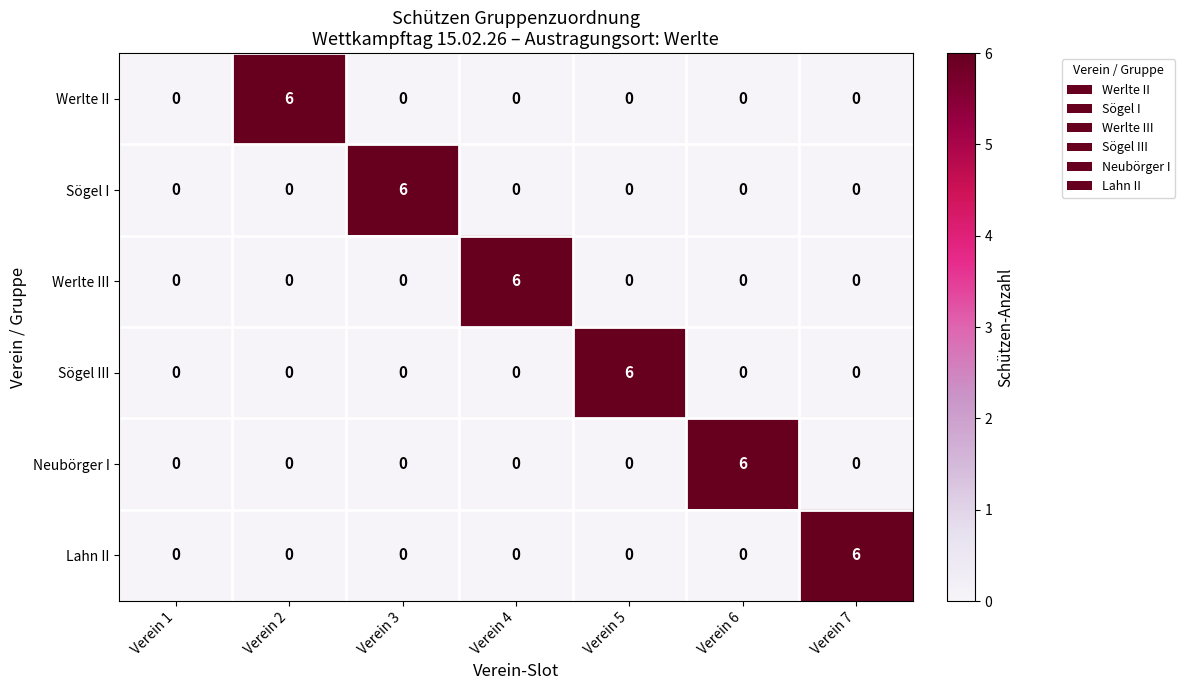

At how many categories does at least one series exceed 4?

6